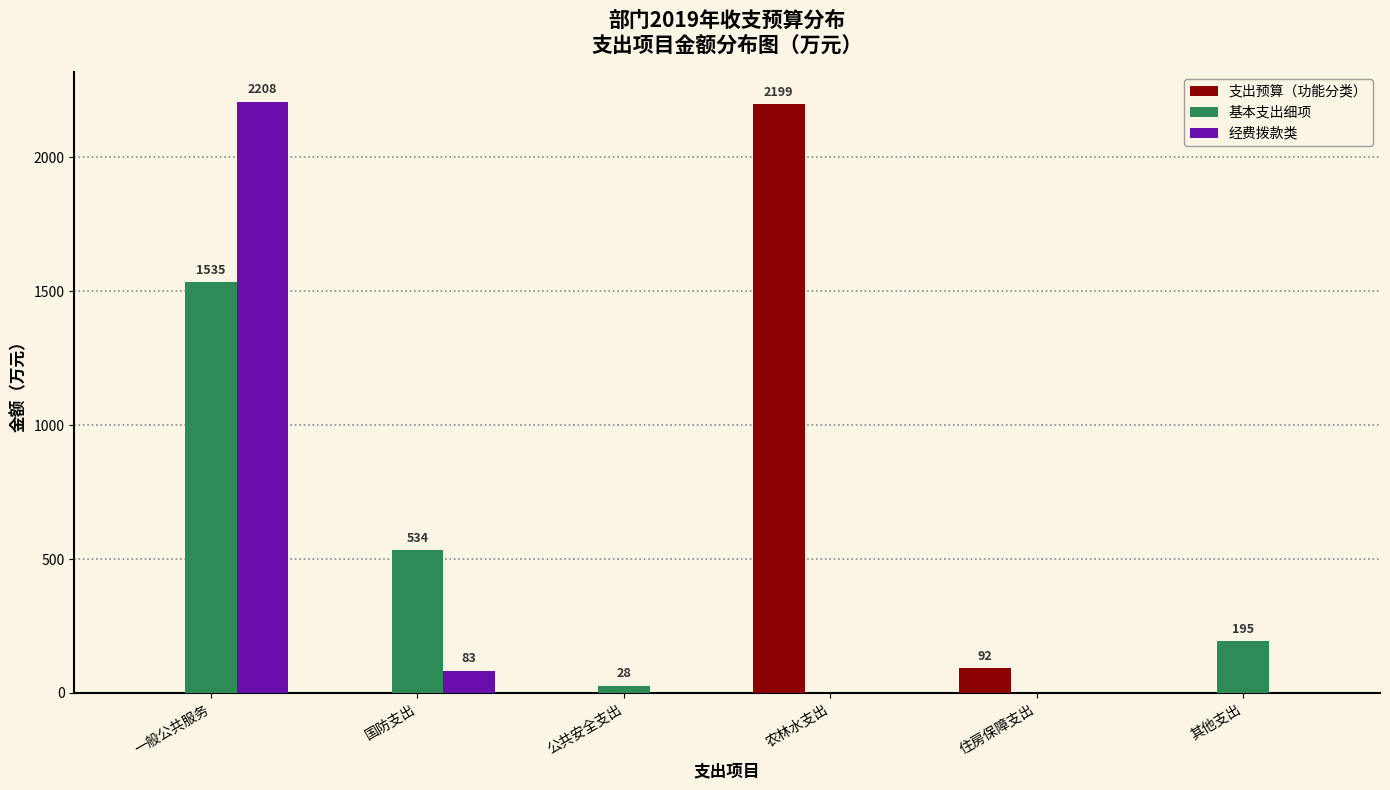

What is the sum of the 基本支出细项 values at 一般公共服务 and 住房保障支出?

1534.7